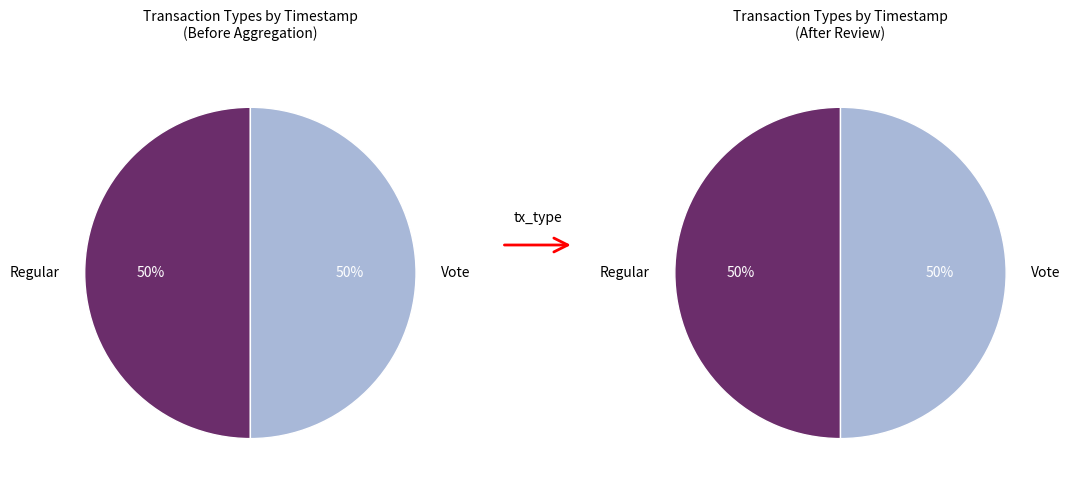

What percentage is the Regular slice, to the nearest percent?

50%